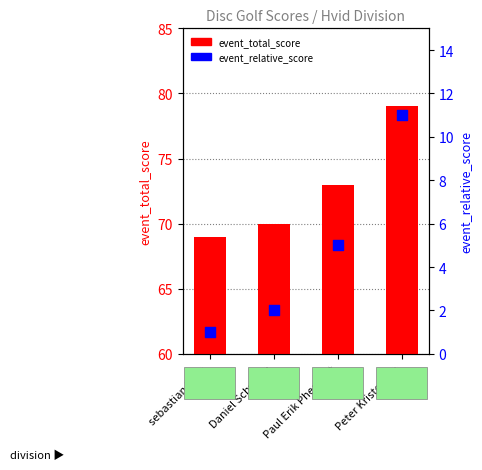

Which series has the largest total across all categories?

event_total_score